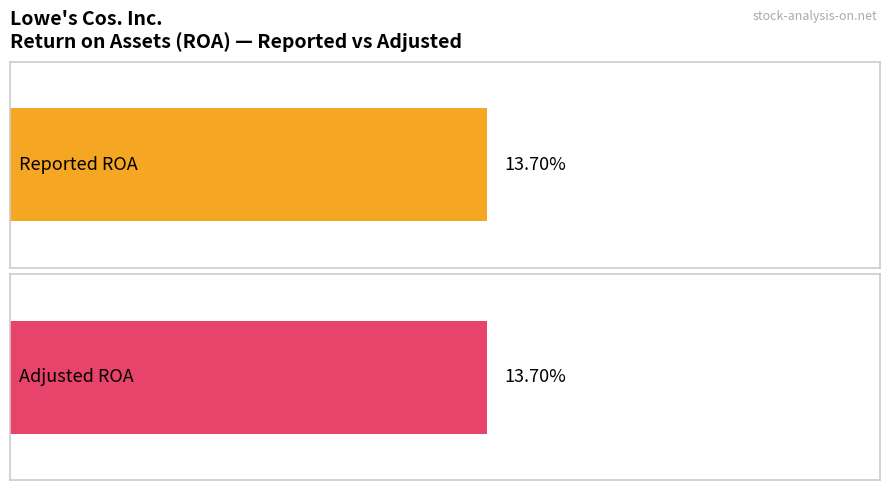

How many distinct data groups are displayed?

2